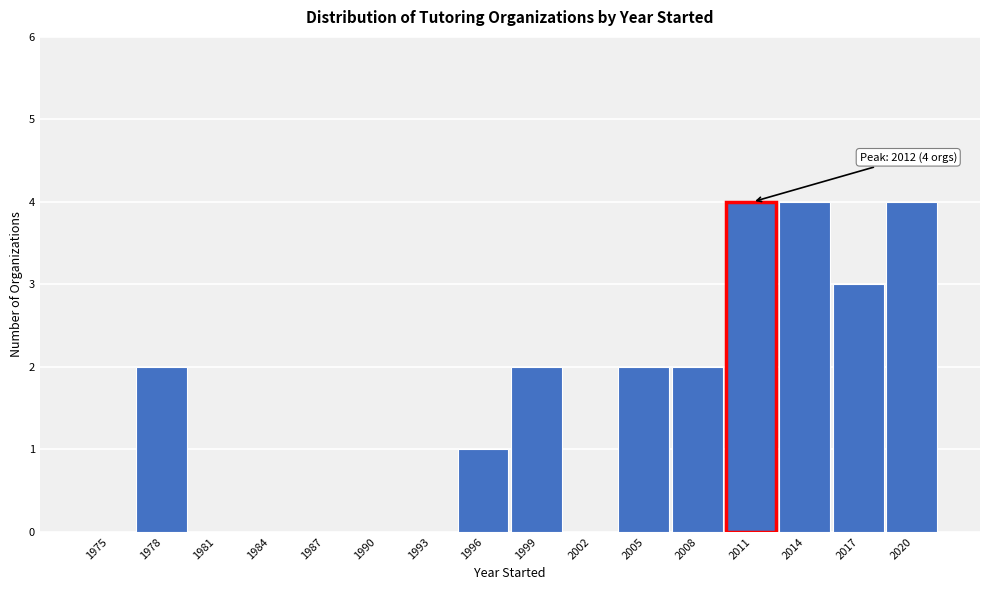

Reading right to left, extract all data points from this chart.

2020=4	2017=3	2014=4	2011=4	2008=2	2005=2	2002=0	1999=2	1996=1	1993=0	1990=0	1987=0	1984=0	1981=0	1978=2	1975=0